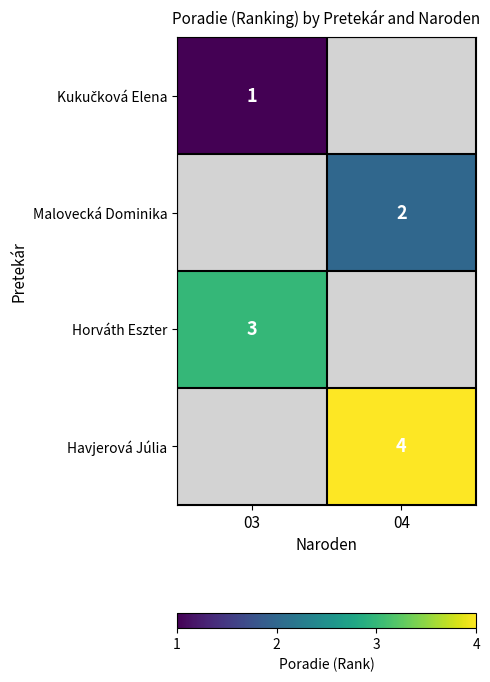

The Horváth Eszter series shows 4 at 03. True or false?

False